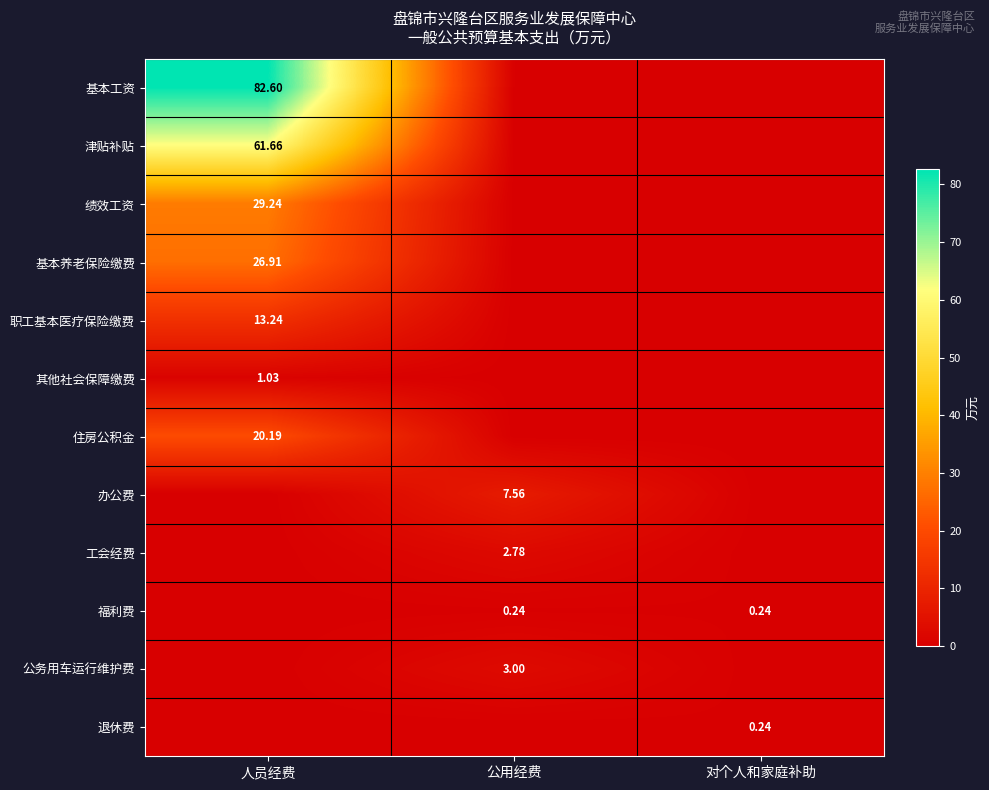

Between 人员经费 and 对个人和家庭补助, which is larger?

人员经费